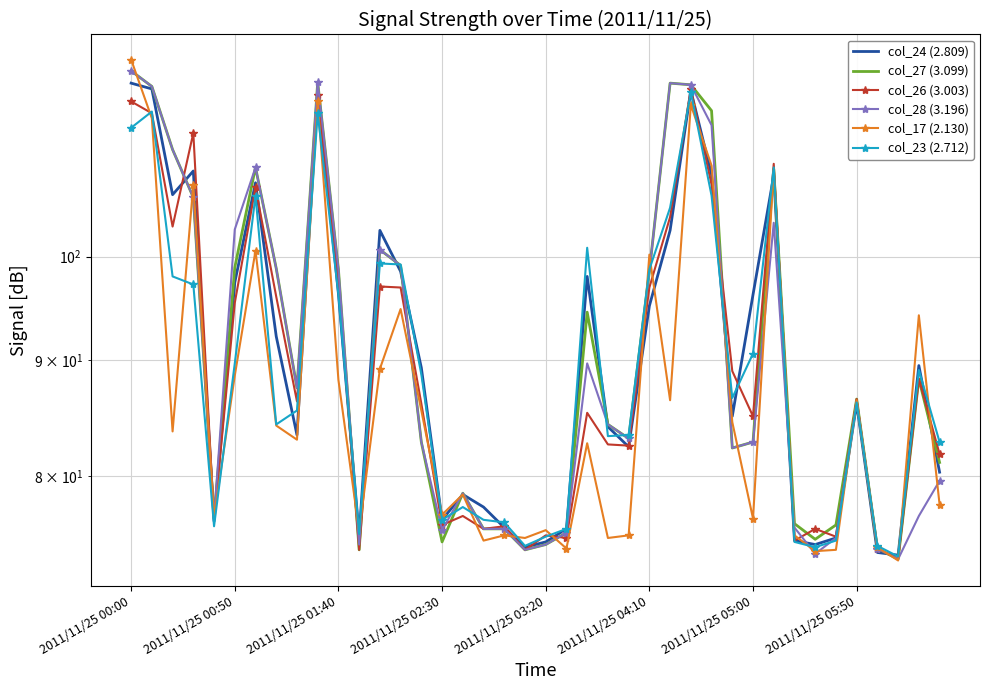

Rank the series at 11 from lowest to highest value.

col_27 (3.099), col_26 (3.003), col_28 (3.196), col_24 (2.809), col_23 (2.712), col_17 (2.130)